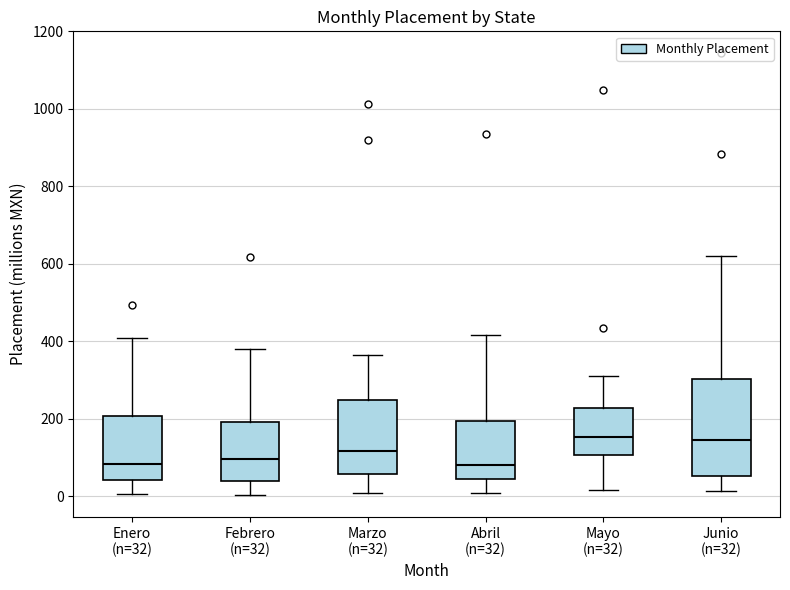

Reading left to right, read every box against the y-axis: the position of its median line, the range the box covers, and the ends of its whiskers. The values are not printed on the chart, so give them approximately, as read against the axis.

Enero (n=32): median 80, box 40 to 200, whiskers 0 to 400
Febrero (n=32): median 100, box 40 to 200, whiskers 0 to 380
Marzo (n=32): median 120, box 60 to 240, whiskers 0 to 360
Abril (n=32): median 80, box 40 to 200, whiskers 0 to 420
Mayo (n=32): median 160, box 100 to 220, whiskers 20 to 320
Junio (n=32): median 140, box 60 to 300, whiskers 20 to 620